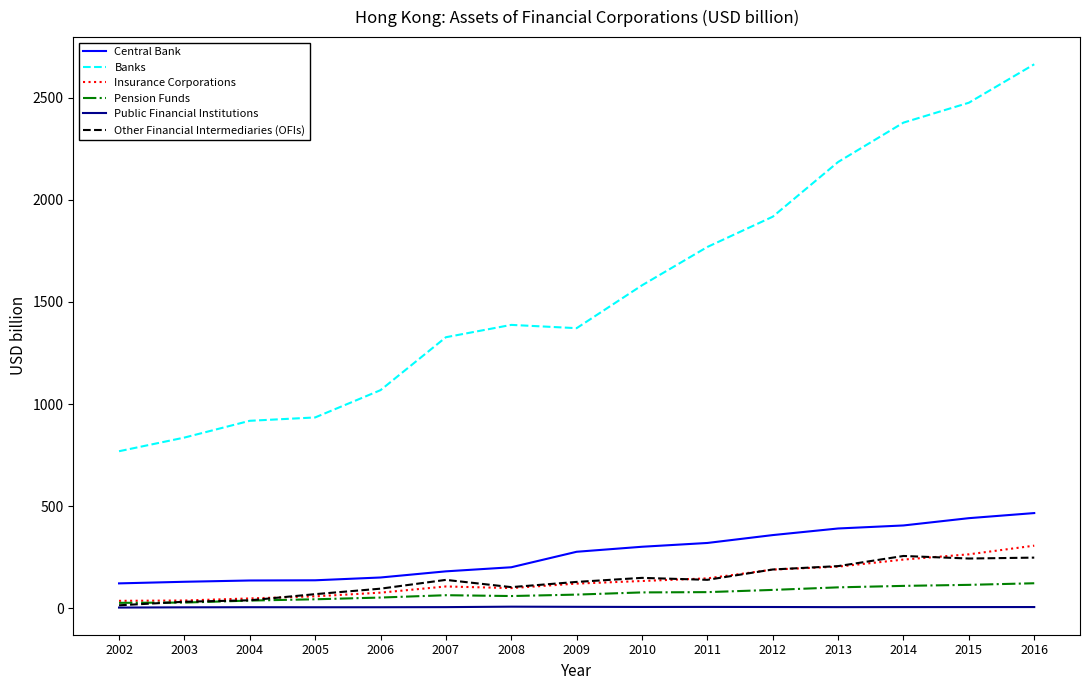

At which category is the sum across all series the highest?

2016